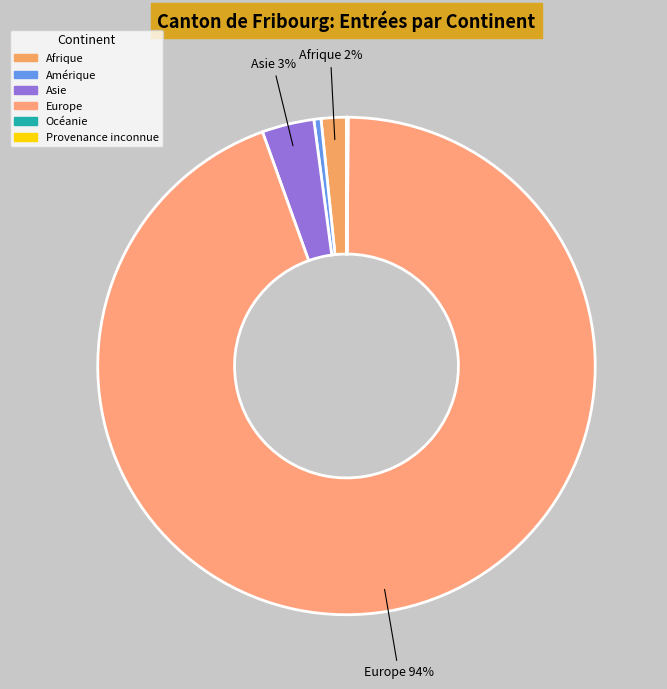

Count the number of slices in the pie.

6